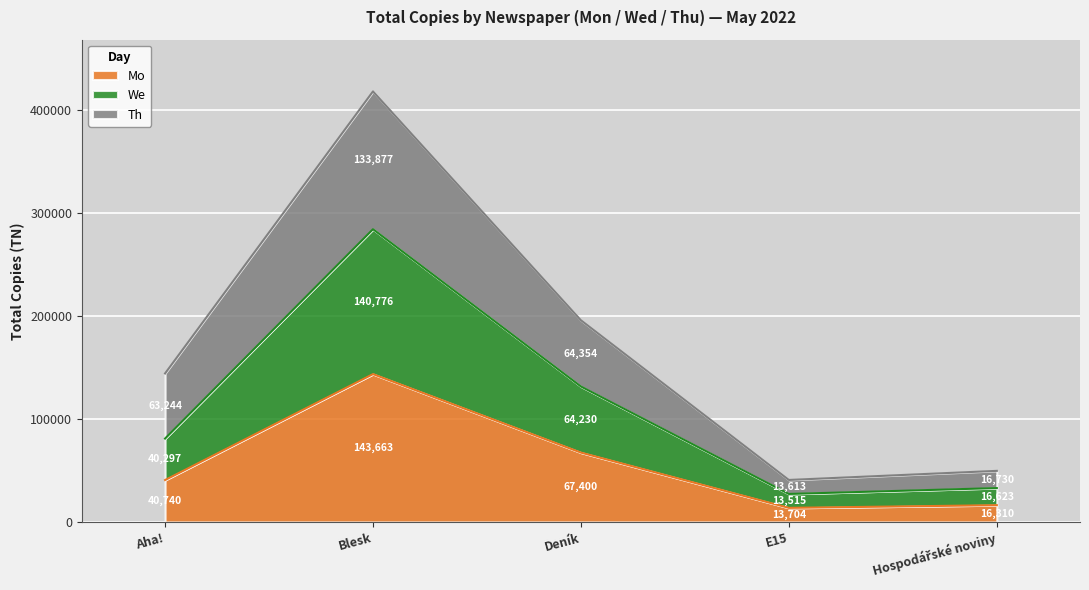

At which label does Mo reach its minimum?

E15